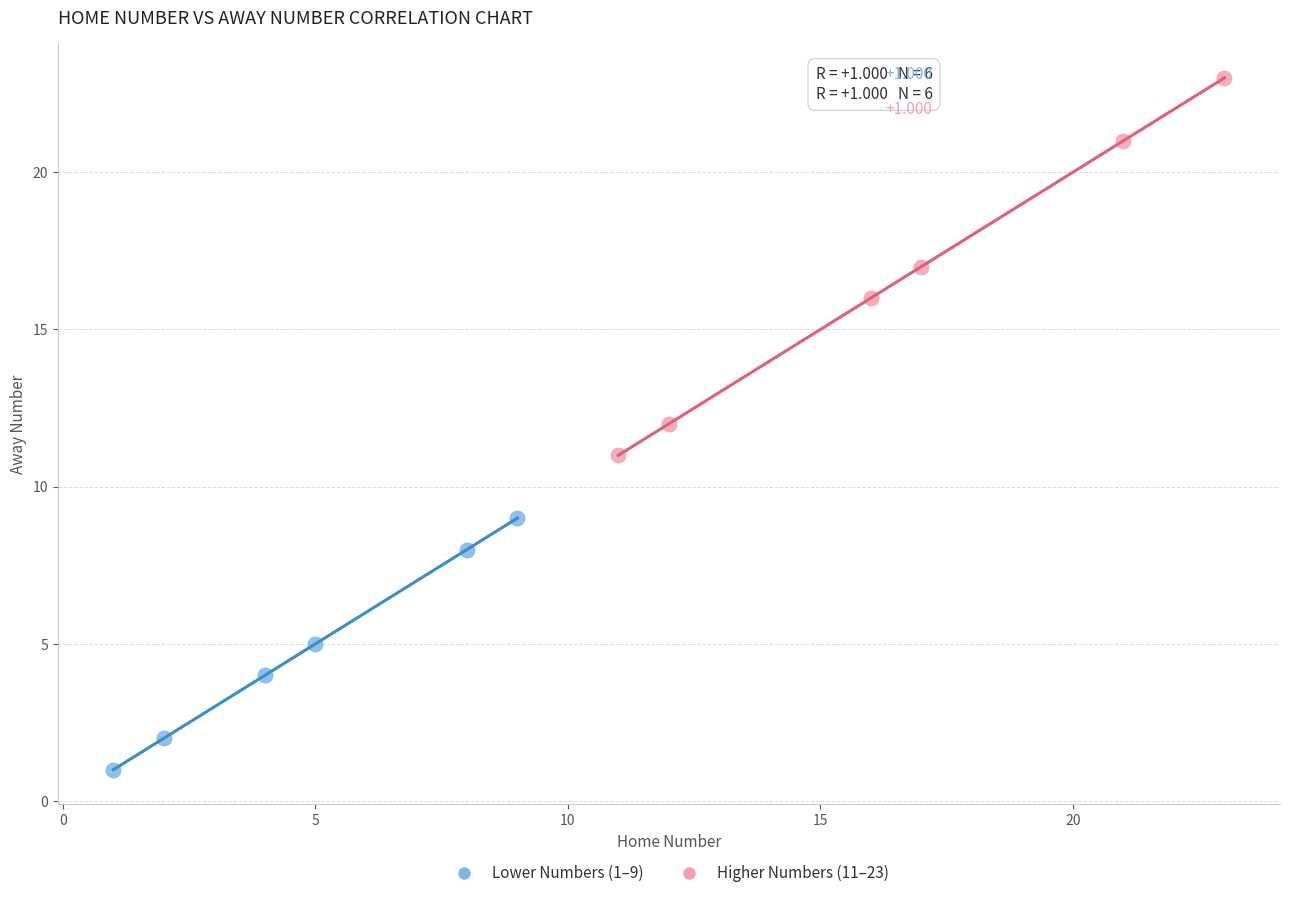

Which series reaches the minimum Y coordinate?

Lower Numbers (1–9)